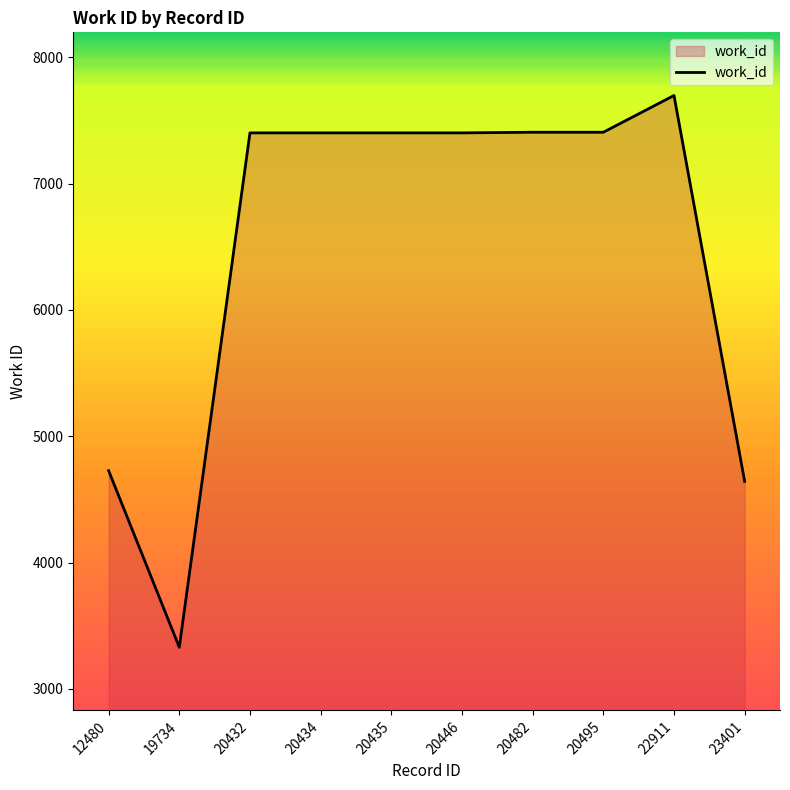

How many values are below 7402?

3